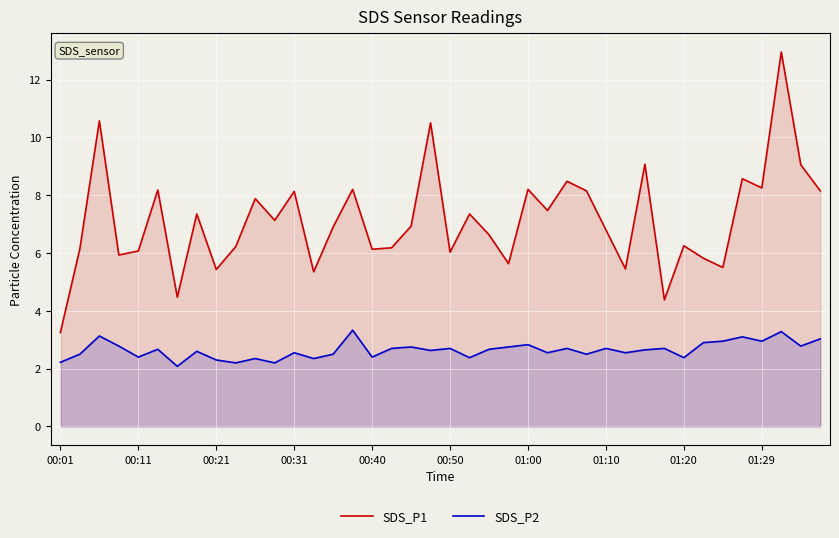

True or false: SDS_P1 and SDS_P2 cross at least once.

False